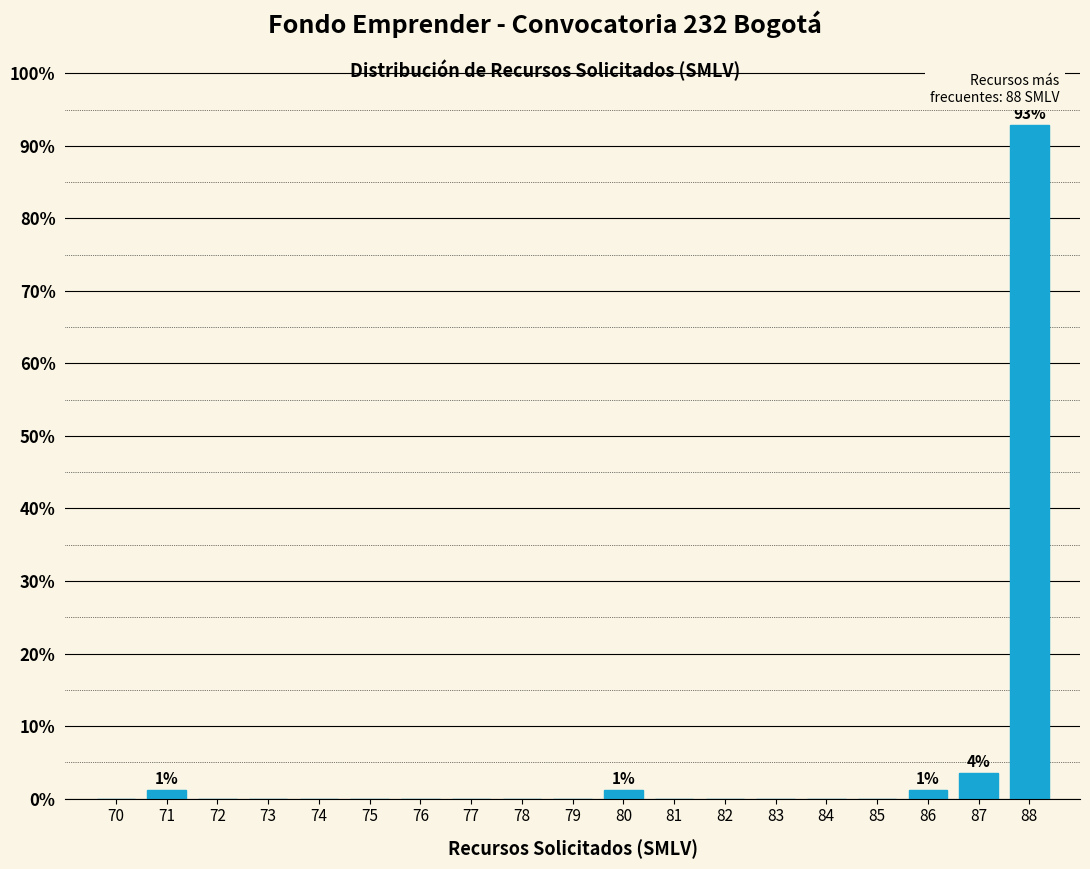

Reading right to left, list all the values displayed in this chart.

88=92.9	87=3.5	86=1.2	85=0.0	84=0.0	83=0.0	82=0.0	81=0.0	80=1.2	79=0.0	78=0.0	77=0.0	76=0.0	75=0.0	74=0.0	73=0.0	72=0.0	71=1.2	70=0.0